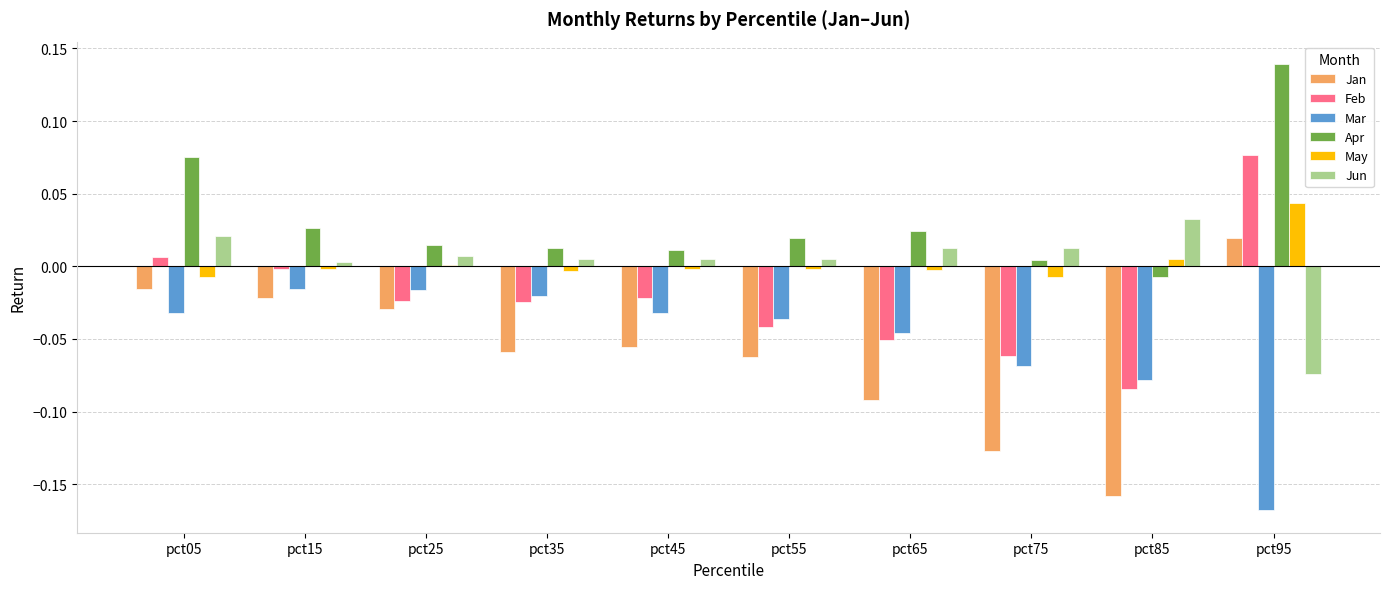

How many data points in Jun are above 0?

9